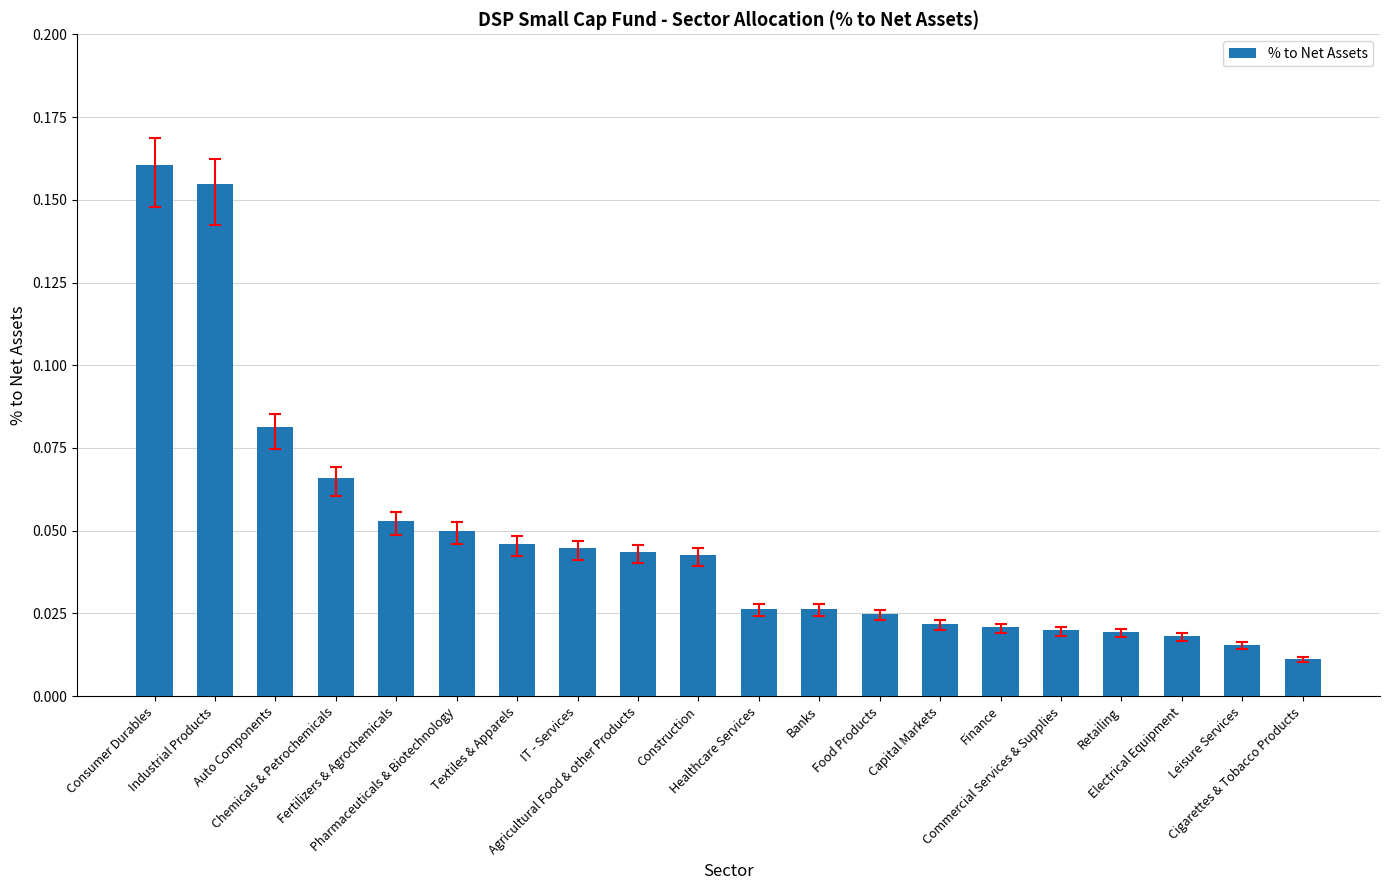

What is the label of the 7th bar from the left?

Textiles & Apparels